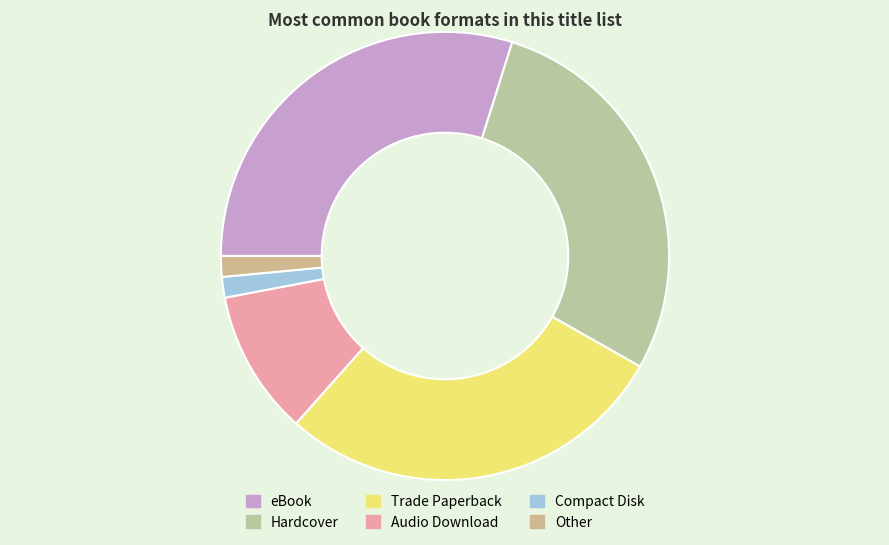

Count the number of slices in the pie.

6